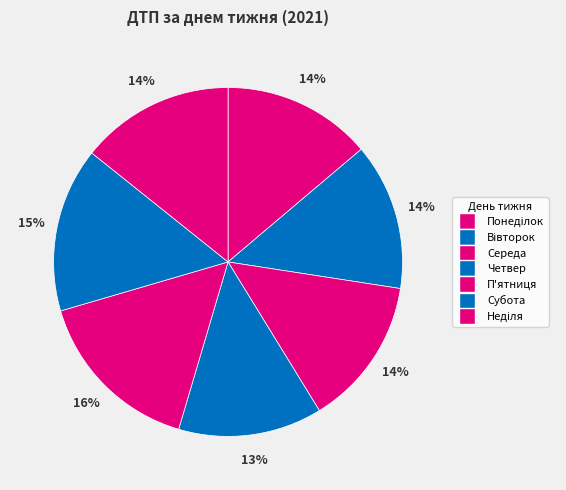

What percentage is NOT represented by Четвер?

86.7%